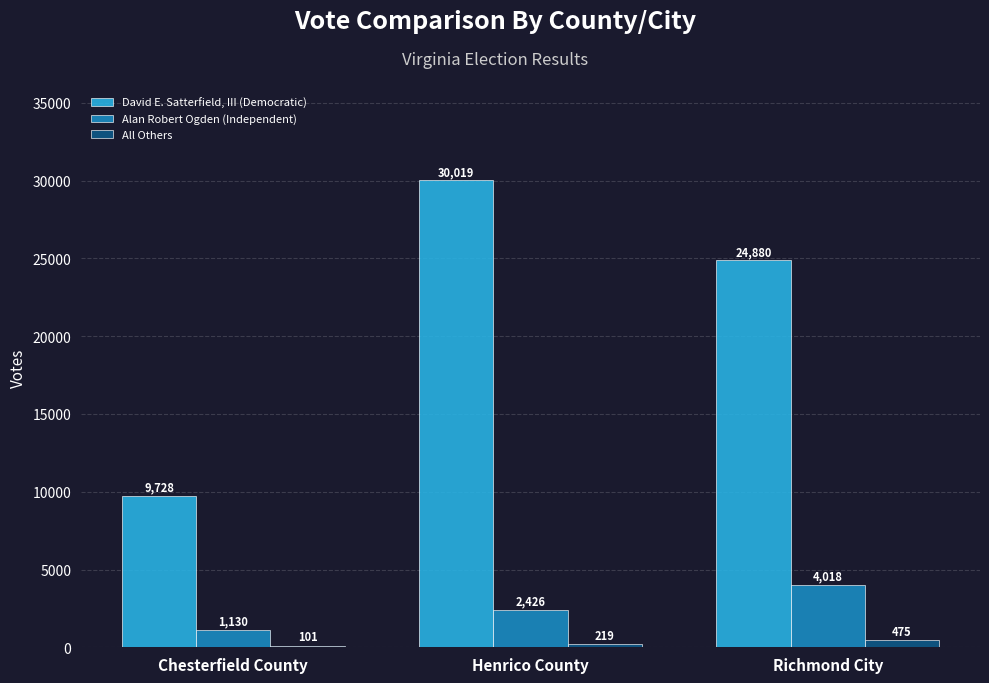

What is the sum of all All Others values?

795